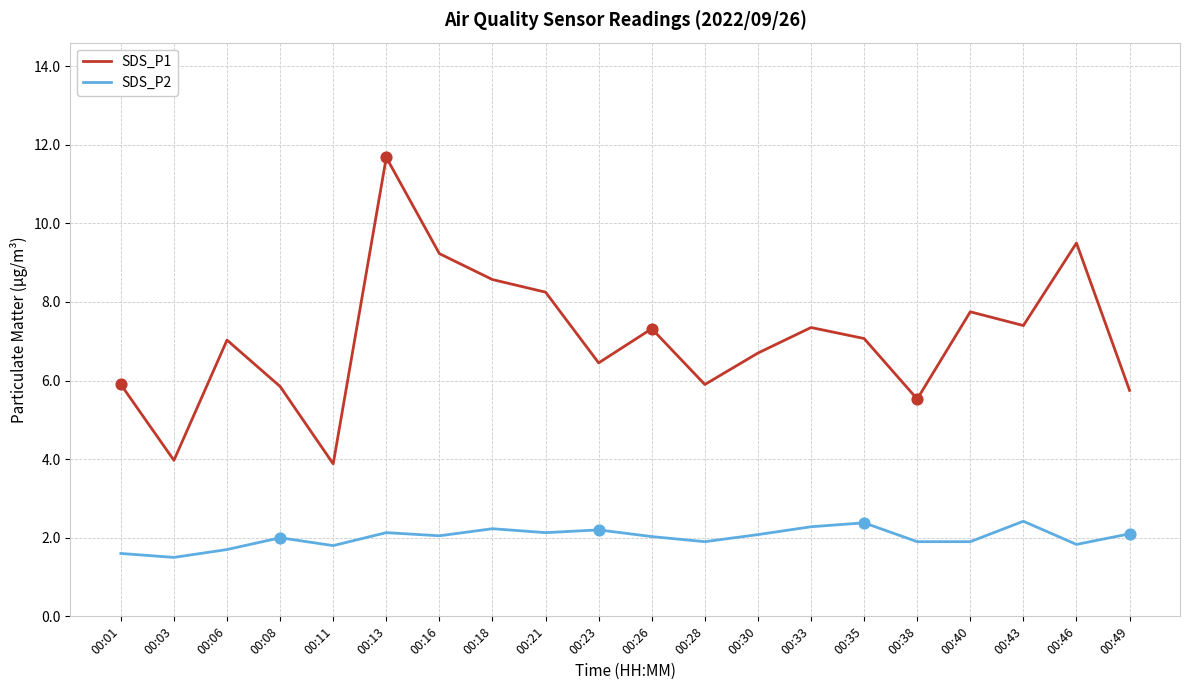

What is the total value across all series at 00:16?

11.3